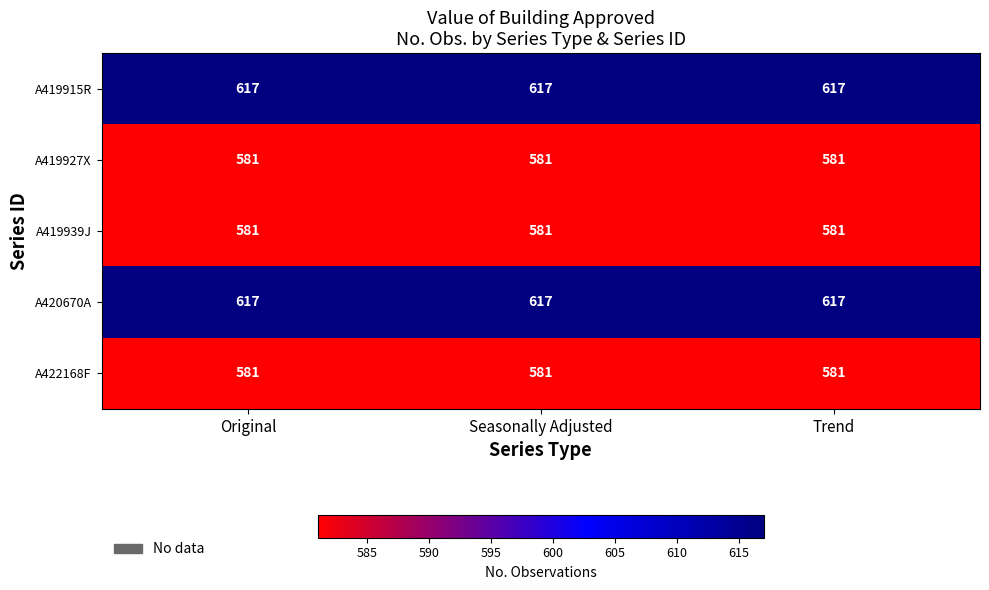

At how many categories does at least one series exceed 603?

3